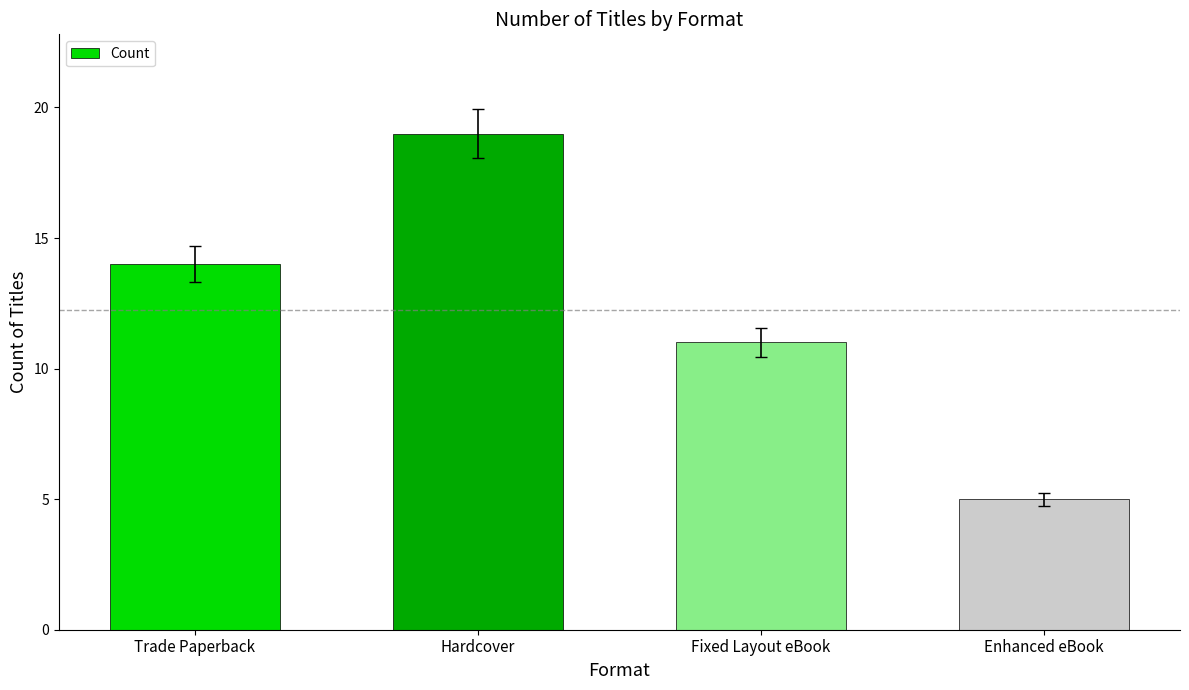

What is the approximate value at Trade Paperback, to the nearest 10?

10